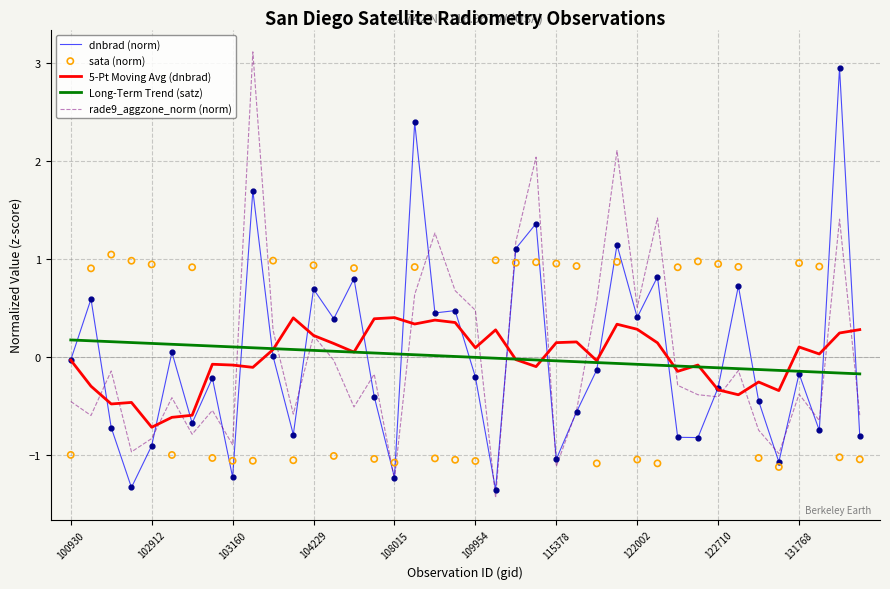

Which series has the widest spread of Y values?

rade9_aggzone_norm (norm)